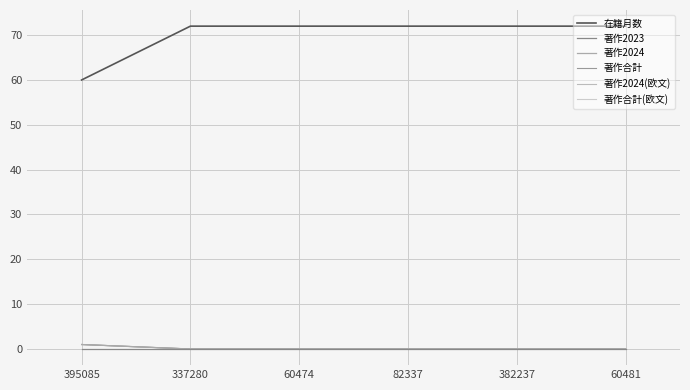

What is the label of the 3rd point from the right?

82337